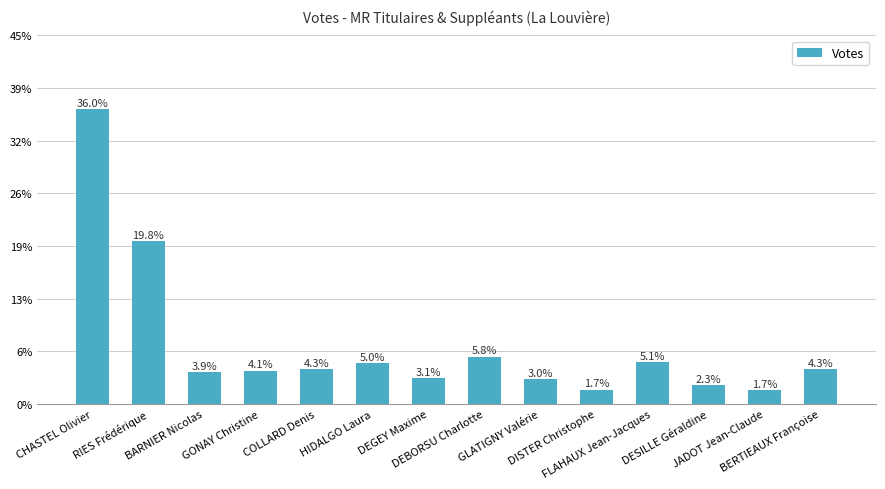

Are the bars horizontal?

No